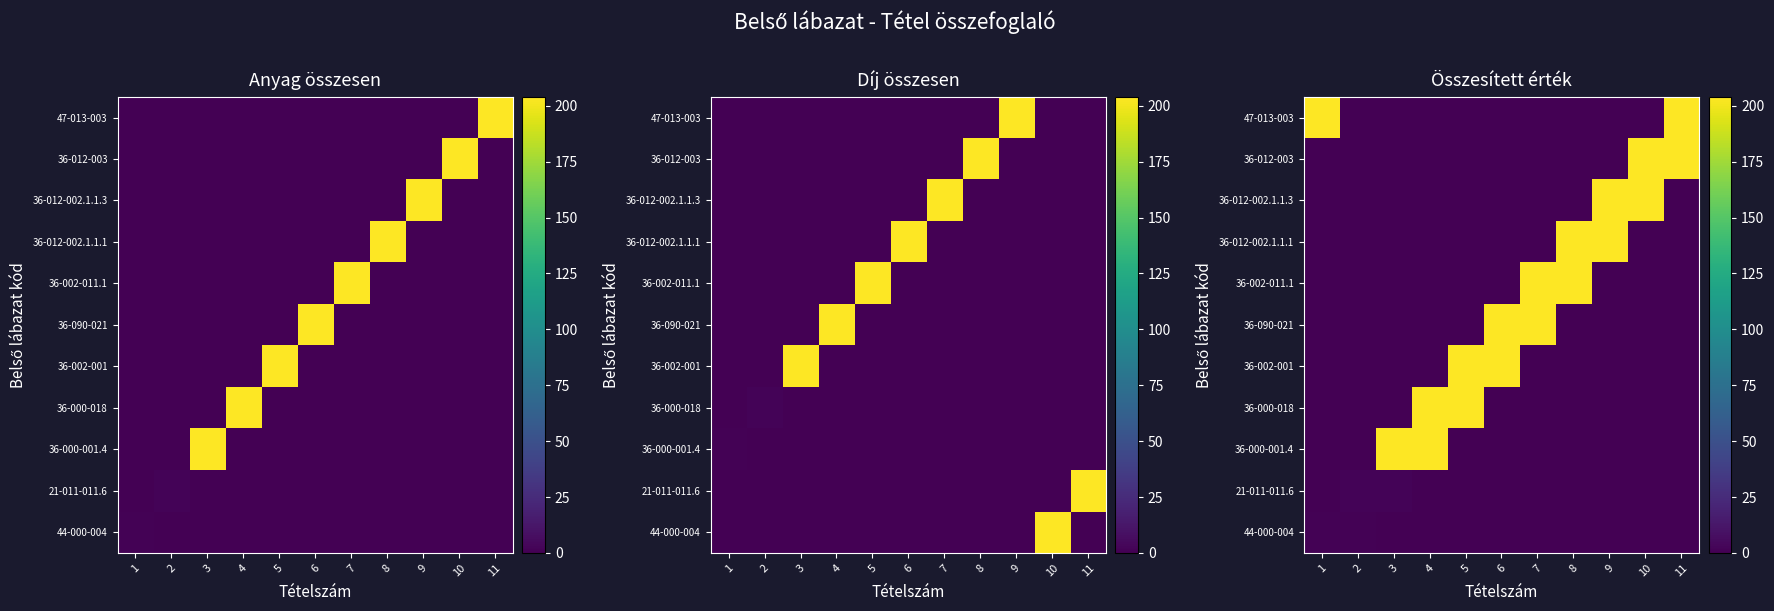

What is the sum of all 36-012-002.1.1.1 values?

408